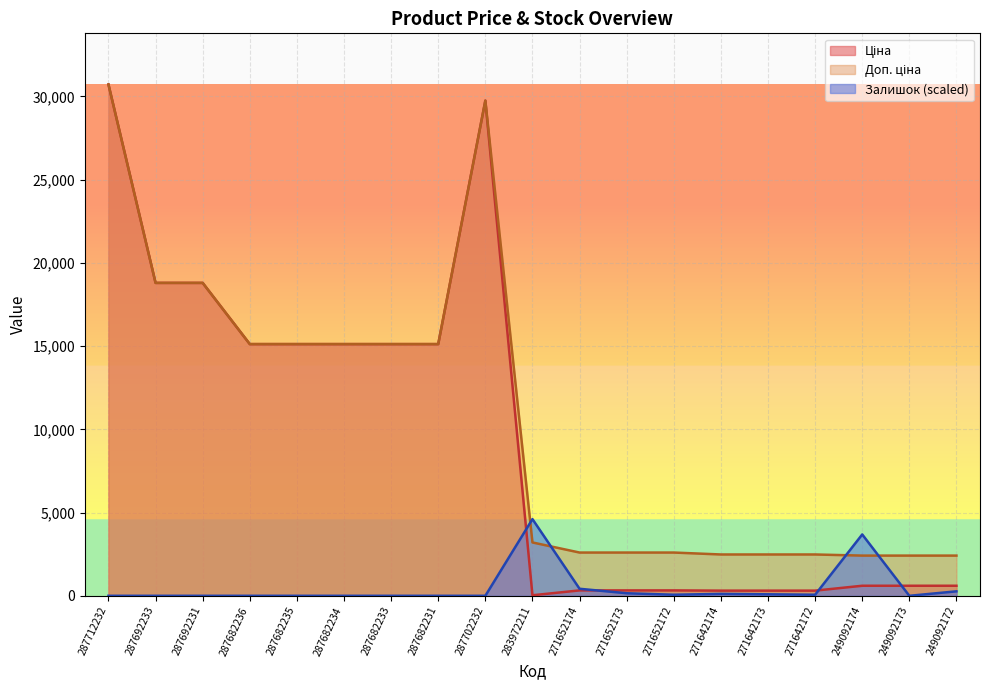

How many lines are shown in the chart?

3